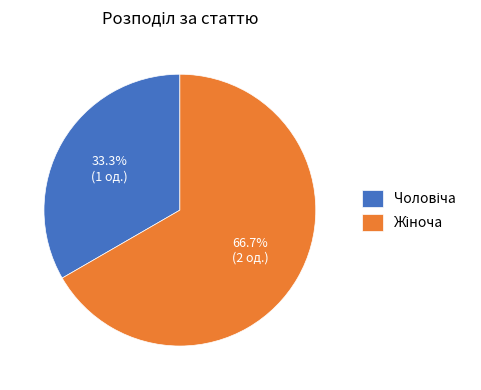

Does any single category account for the majority?

Yes